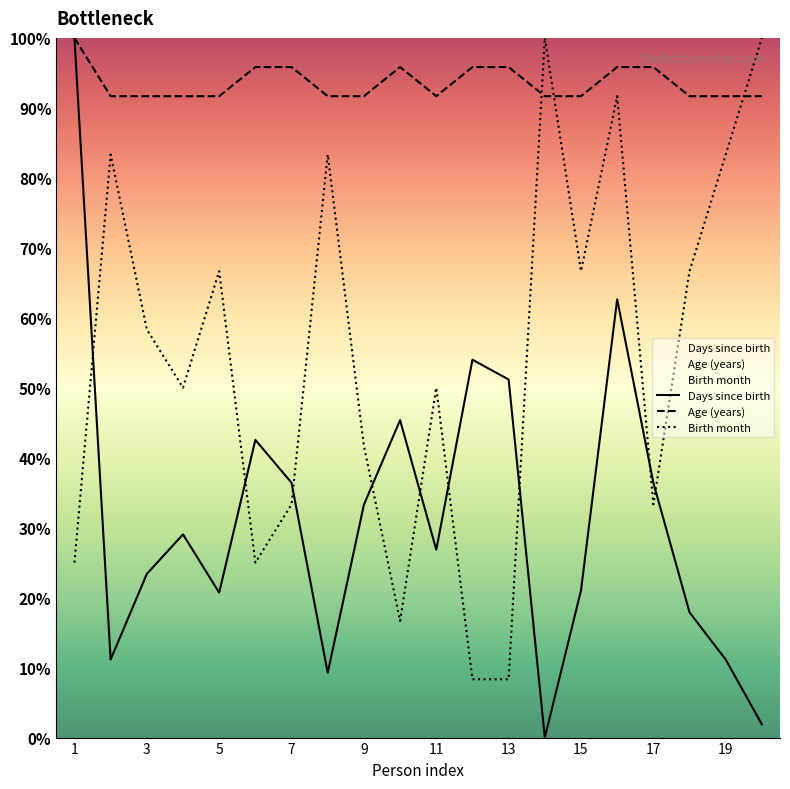

The value of Birth month at 15 is 133.7. True or false?

False